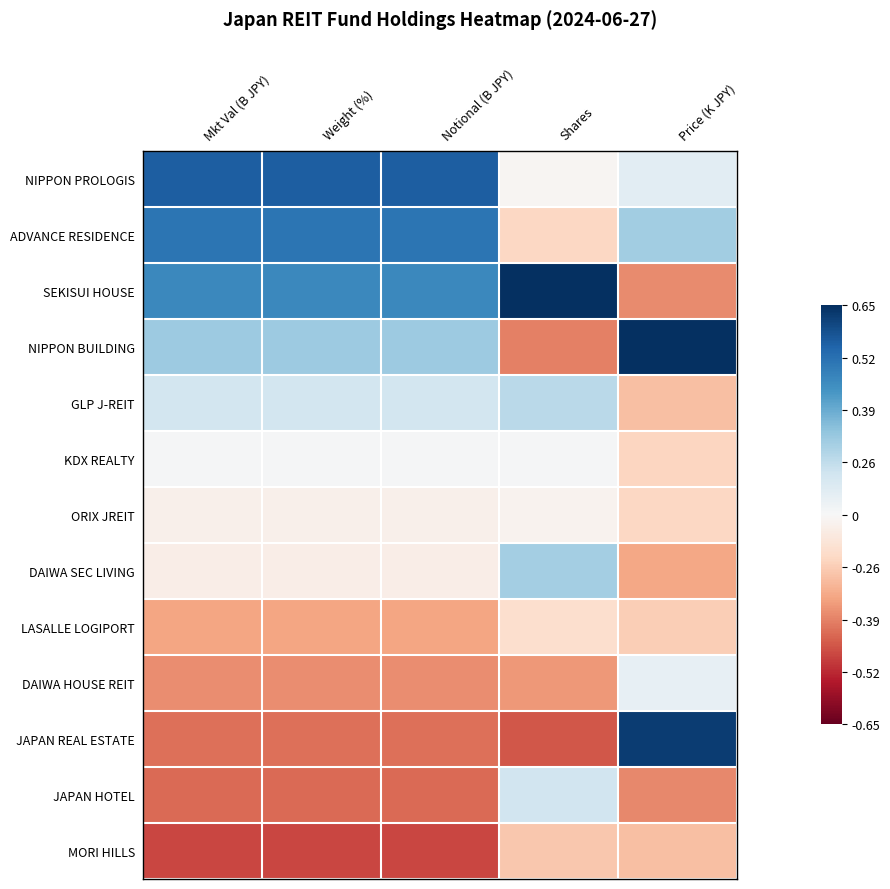

Reading left to right, transcribe all the data shown in this chart.

NIPPON PROLOGIS: Mkt Val (B JPY)=1.7	Weight (%)=1.7	Notional (B JPY)=1.7	Shares=-0.0	Price (K JPY)=0.2
ADVANCE RESIDENCE: Mkt Val (B JPY)=1.5	Weight (%)=1.5	Notional (B JPY)=1.5	Shares=-0.4	Price (K JPY)=0.7
SEKISUI HOUSE: Mkt Val (B JPY)=1.3	Weight (%)=1.3	Notional (B JPY)=1.3	Shares=2.9	Price (K JPY)=-0.9
NIPPON BUILDING: Mkt Val (B JPY)=0.7	Weight (%)=0.7	Notional (B JPY)=0.7	Shares=-1.0	Price (K JPY)=2.3
GLP J-REIT: Mkt Val (B JPY)=0.4	Weight (%)=0.4	Notional (B JPY)=0.4	Shares=0.5	Price (K JPY)=-0.6
KDX REALTY: Mkt Val (B JPY)=0.0	Weight (%)=0.0	Notional (B JPY)=0.0	Shares=0.0	Price (K JPY)=-0.4
ORIX JREIT: Mkt Val (B JPY)=-0.1	Weight (%)=-0.1	Notional (B JPY)=-0.1	Shares=-0.1	Price (K JPY)=-0.4
DAIWA SEC LIVING: Mkt Val (B JPY)=-0.1	Weight (%)=-0.1	Notional (B JPY)=-0.1	Shares=0.7	Price (K JPY)=-0.8
LASALLE LOGIPORT: Mkt Val (B JPY)=-0.8	Weight (%)=-0.8	Notional (B JPY)=-0.8	Shares=-0.3	Price (K JPY)=-0.5
DAIWA HOUSE REIT: Mkt Val (B JPY)=-0.9	Weight (%)=-0.9	Notional (B JPY)=-0.9	Shares=-0.9	Price (K JPY)=0.2
JAPAN REAL ESTATE: Mkt Val (B JPY)=-1.1	Weight (%)=-1.1	Notional (B JPY)=-1.1	Shares=-1.2	Price (K JPY)=1.9
JAPAN HOTEL: Mkt Val (B JPY)=-1.1	Weight (%)=-1.1	Notional (B JPY)=-1.1	Shares=0.4	Price (K JPY)=-1.0
MORI HILLS: Mkt Val (B JPY)=-1.3	Weight (%)=-1.3	Notional (B JPY)=-1.3	Shares=-0.5	Price (K JPY)=-0.6